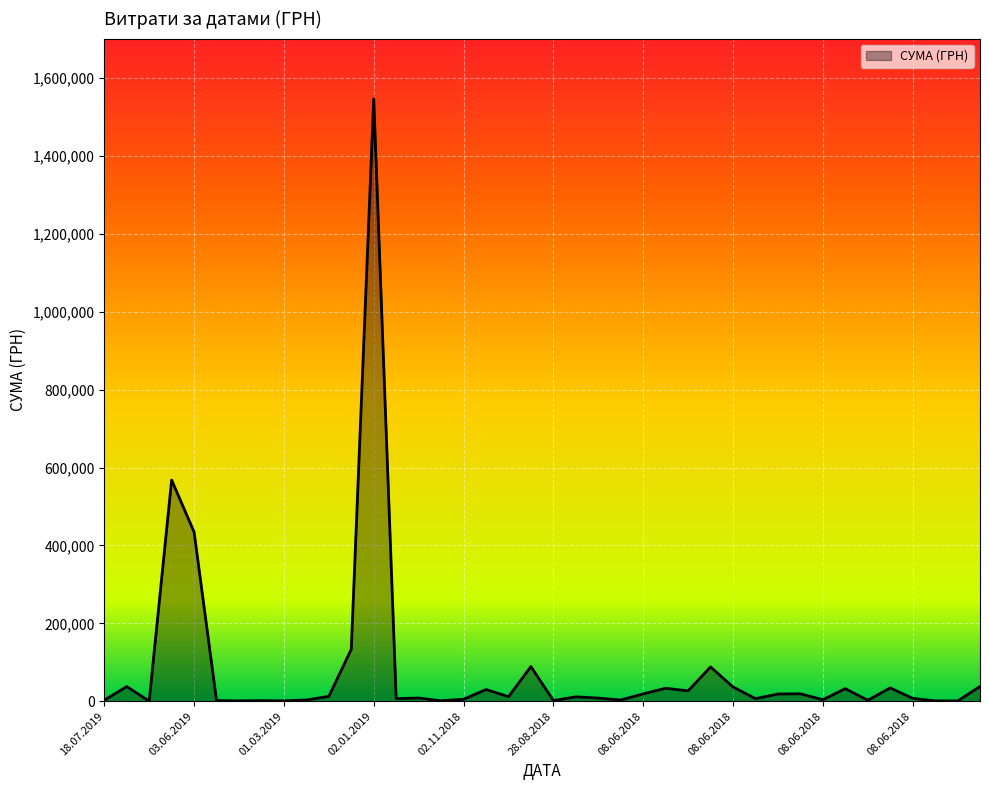

What is the difference between the maximum and minimum values?

1546166.2